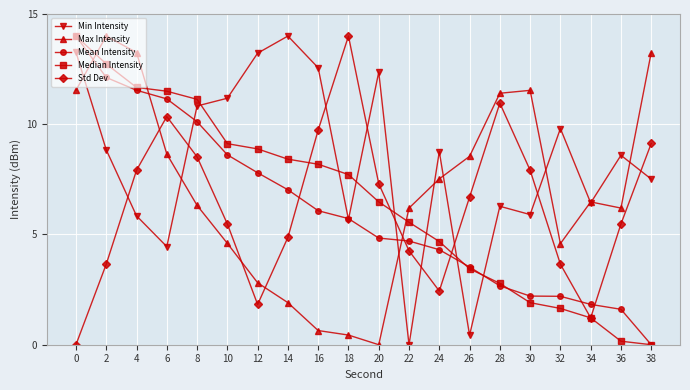

Which series has the largest total across all categories?

Min Intensity